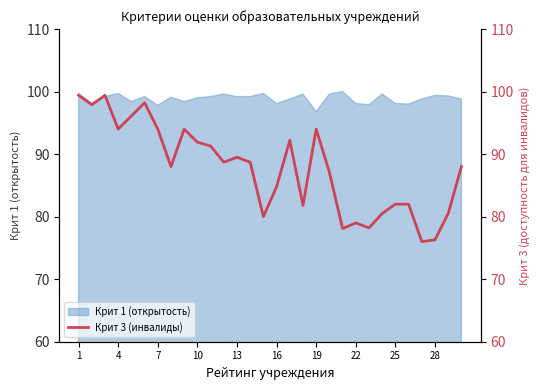

What is the maximum value for Крит 1 (открытость)?

100.0